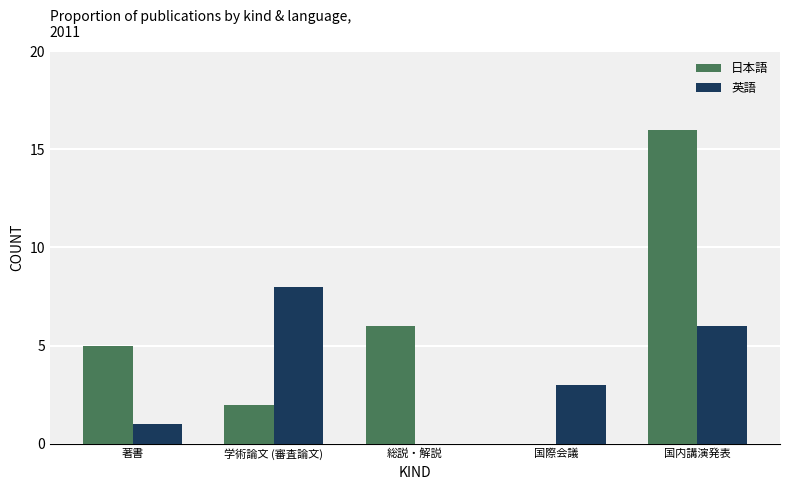

What is the total value across all series at 国際会議?

3